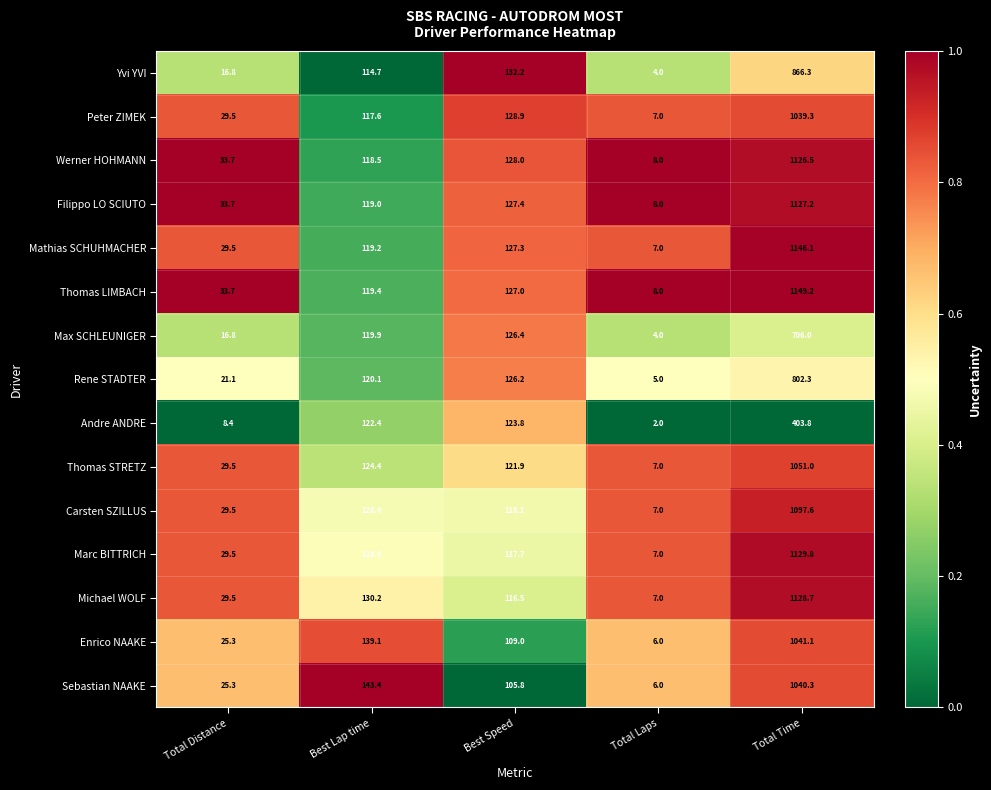

True or false: Peter ZIMEK has a value of 128.9 at Best Speed.

True